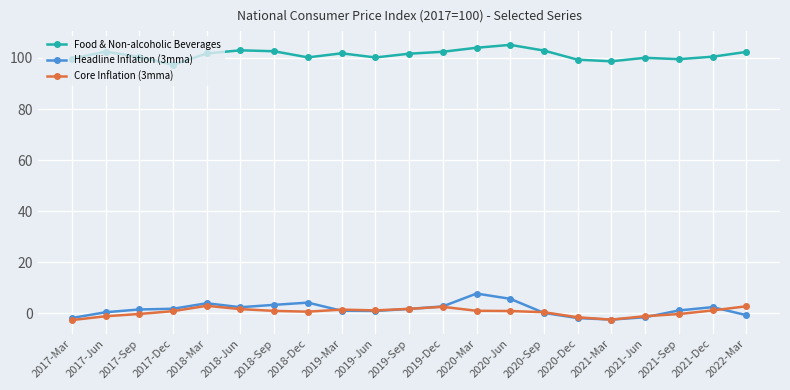

How many lines are shown in the chart?

3